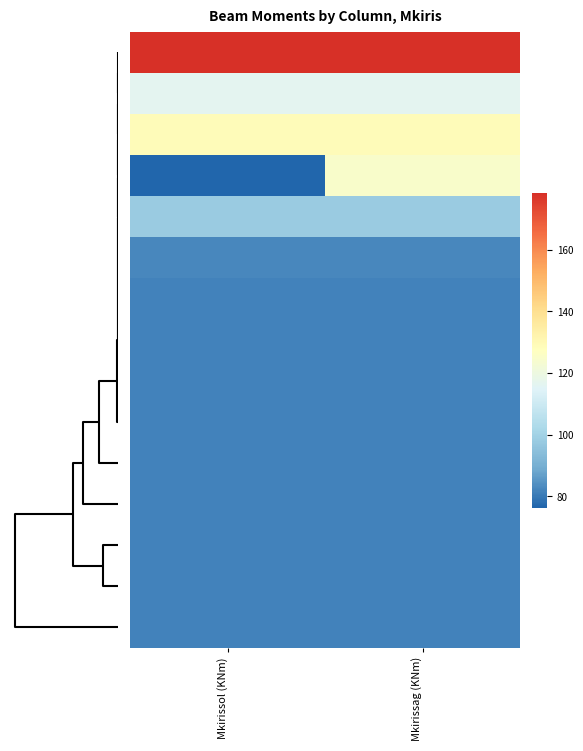

What is the minimum value shown in the chart?

76.3